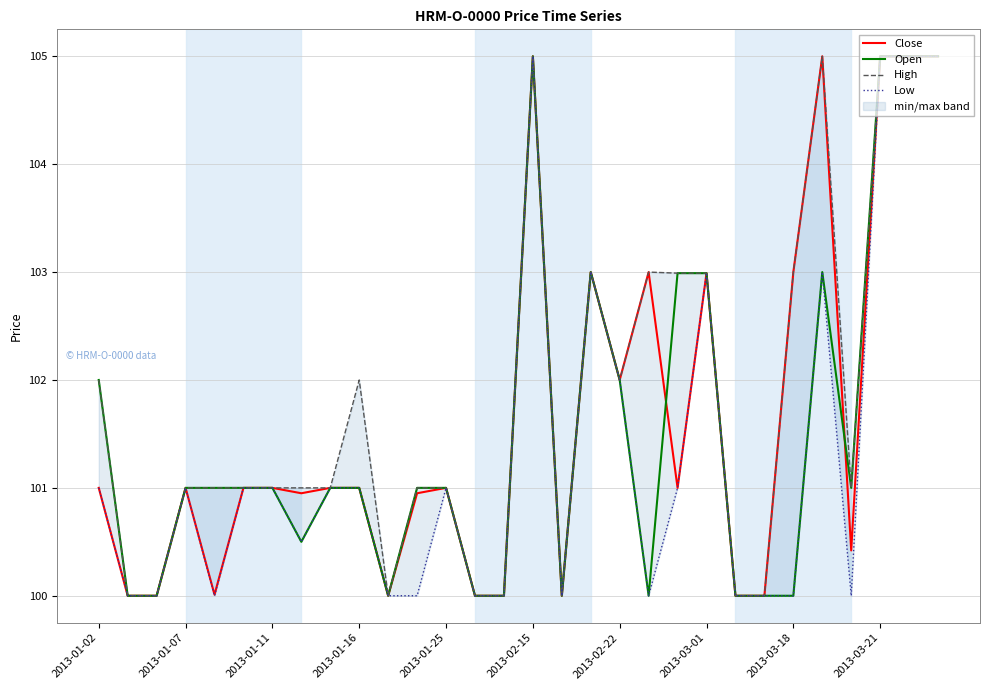

How many values in the Close series are below 101?

12